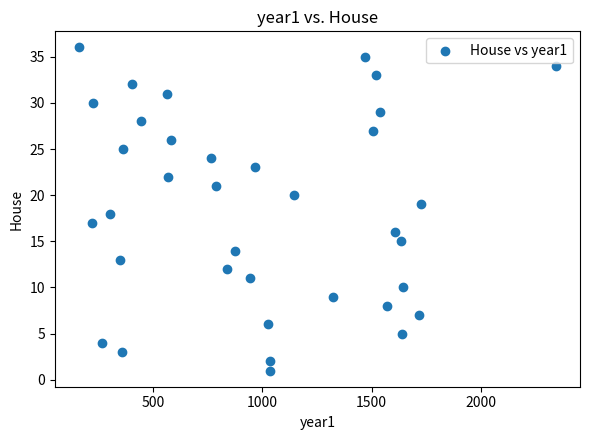

What is the range of Y values (max minus min)?

35